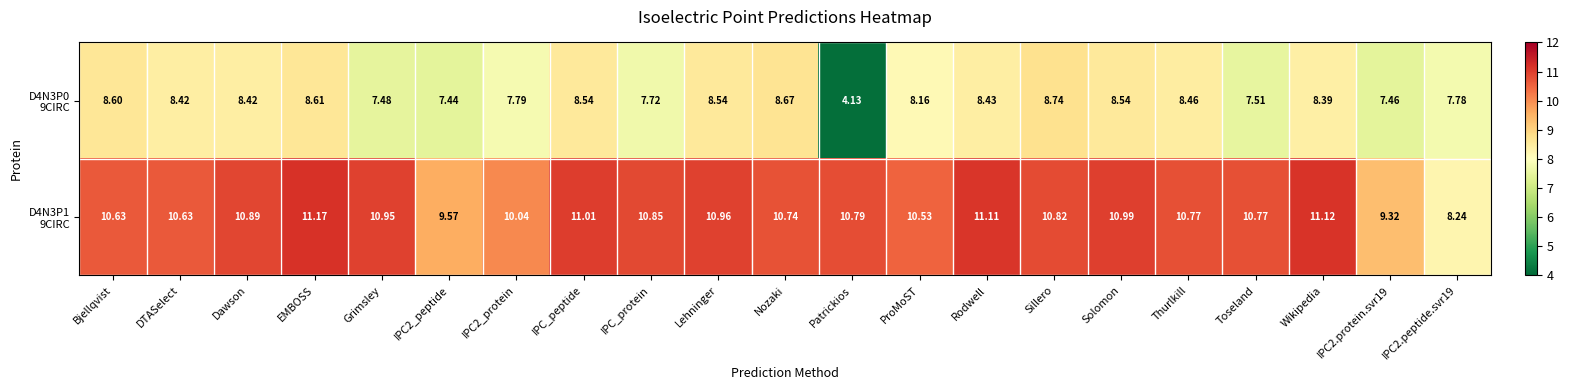

What is the difference between the highest and lowest values at Toseland?

3.3